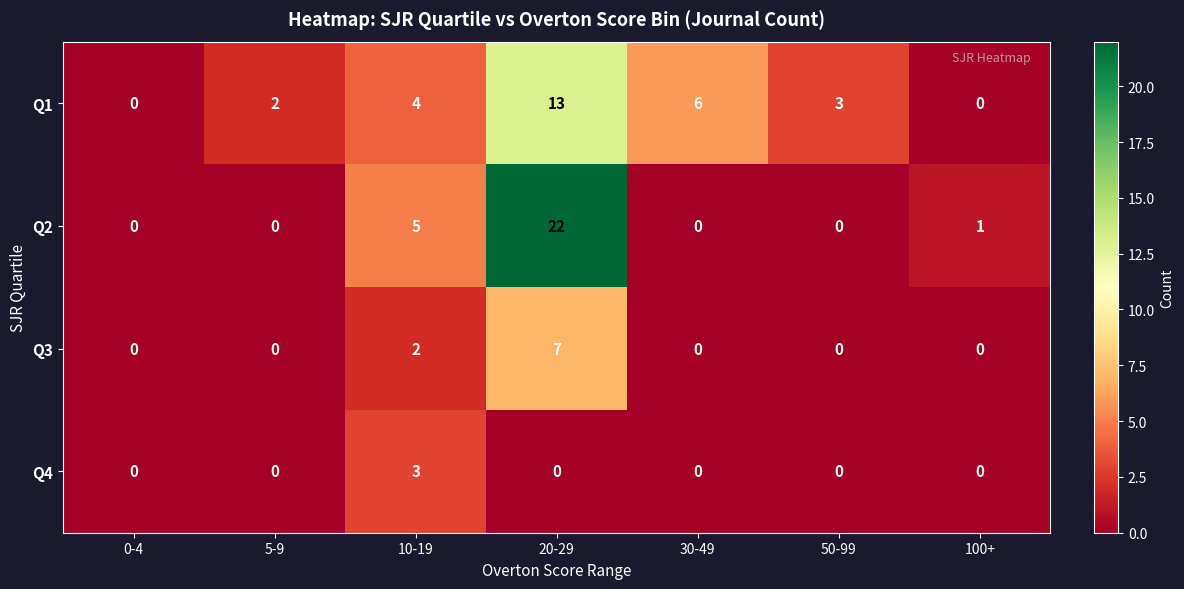

What is the highest value of the Q1 series?

13